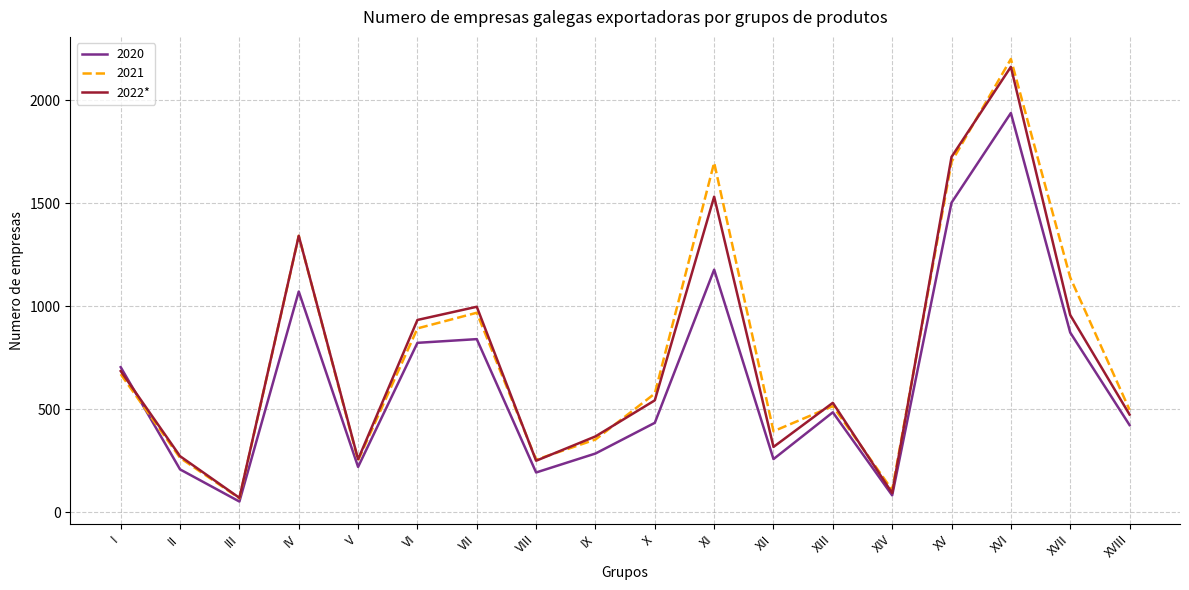

What is the smallest value displayed?

53